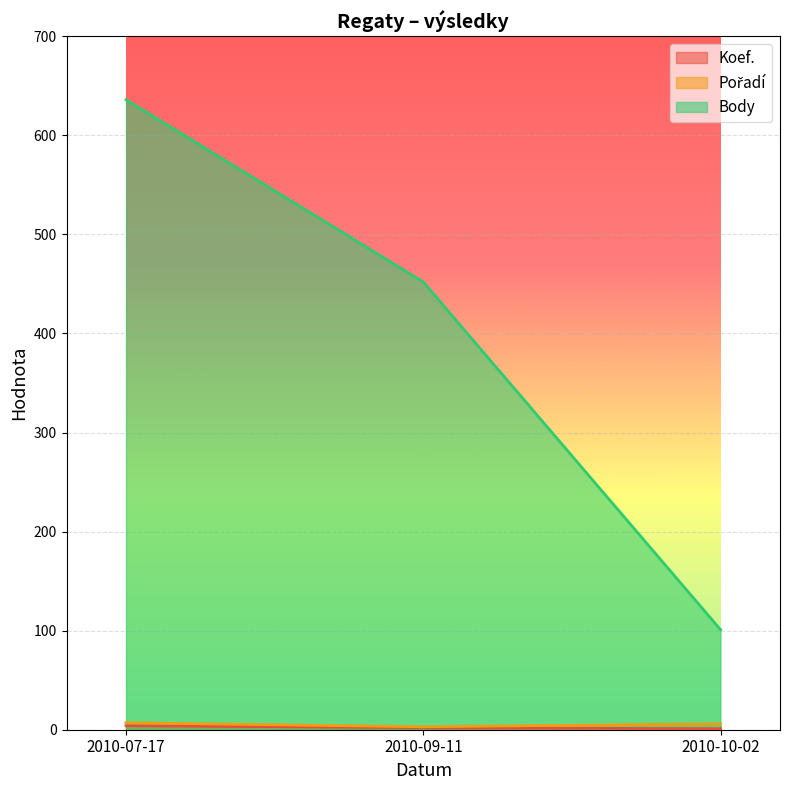

What is the difference between the maximum and minimum values in the Body series?

535